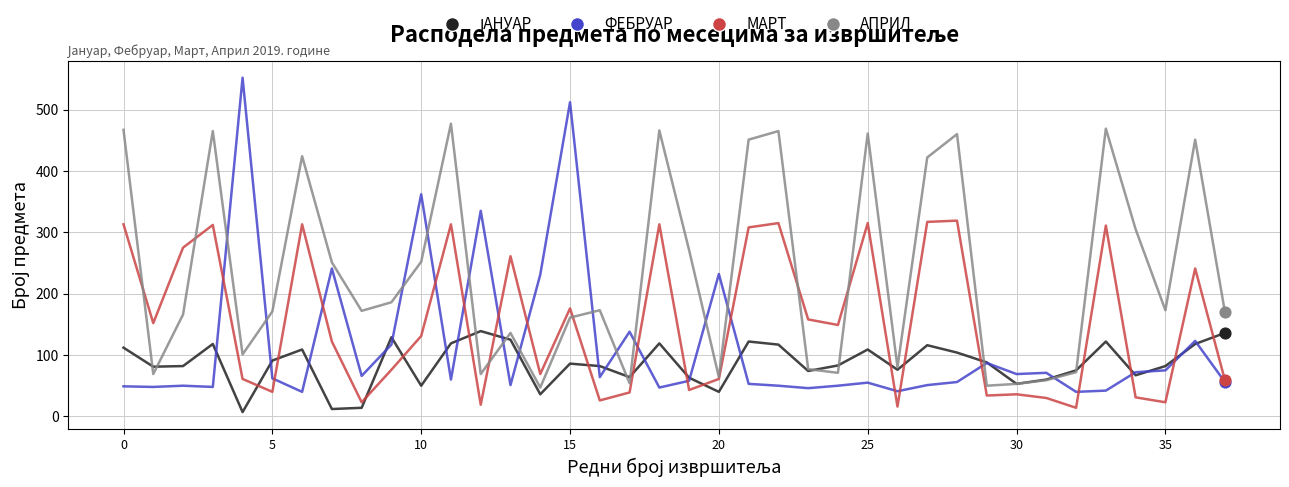

Which series has the largest range (max minus min)?

ФЕБРУАР